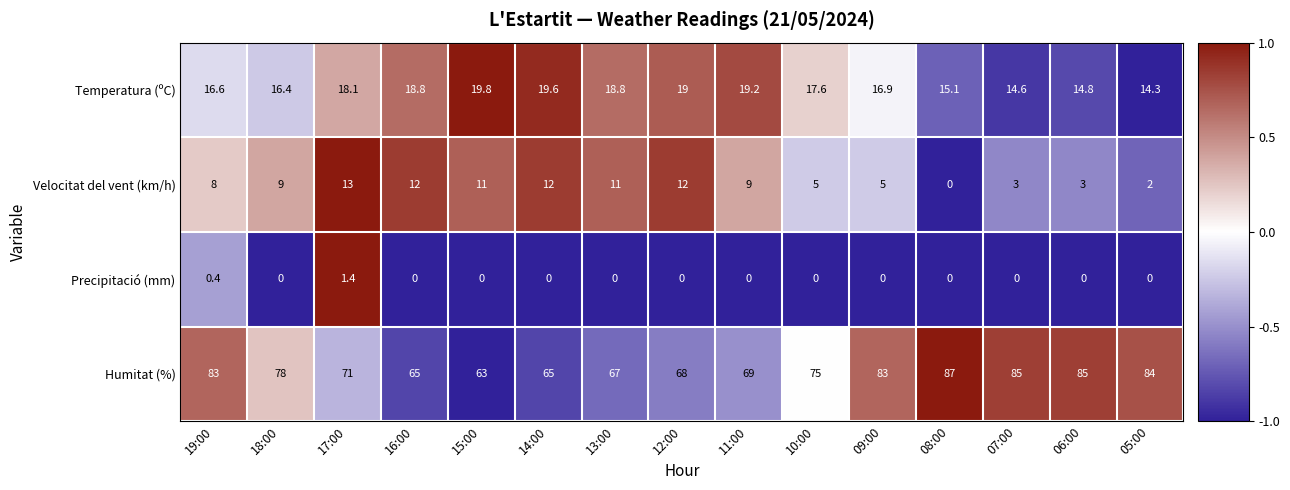

What is the spread (max minus min) of values at 07:00?

85.0